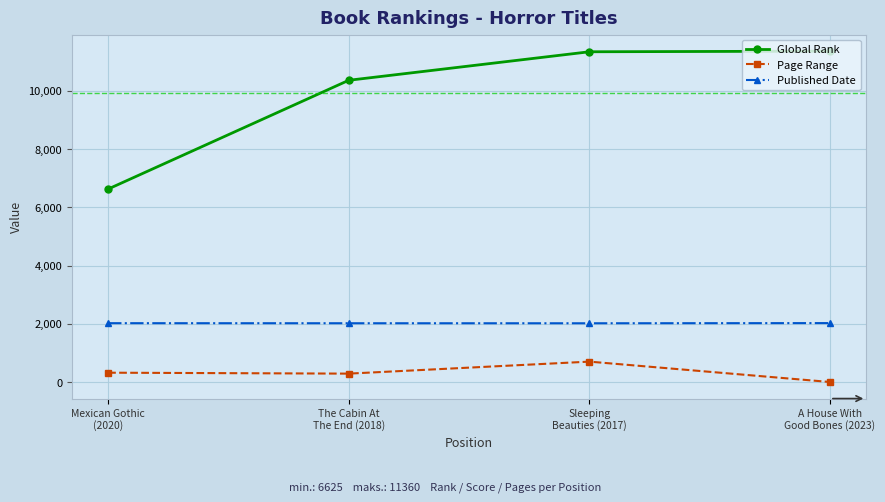

True or false: Published Date and Page Range intersect in this chart.

False